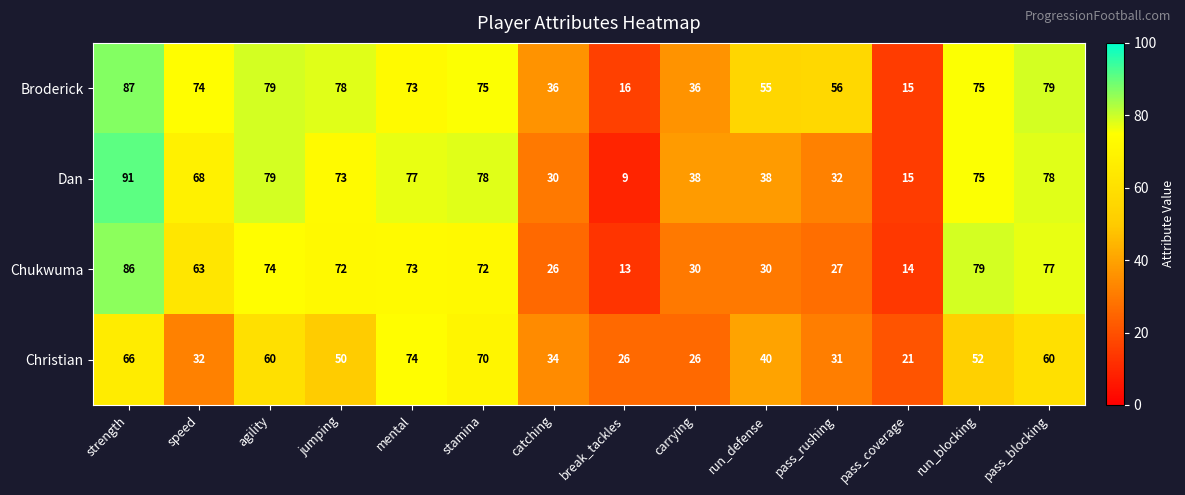

What is the average value of the Chukwuma series?

53